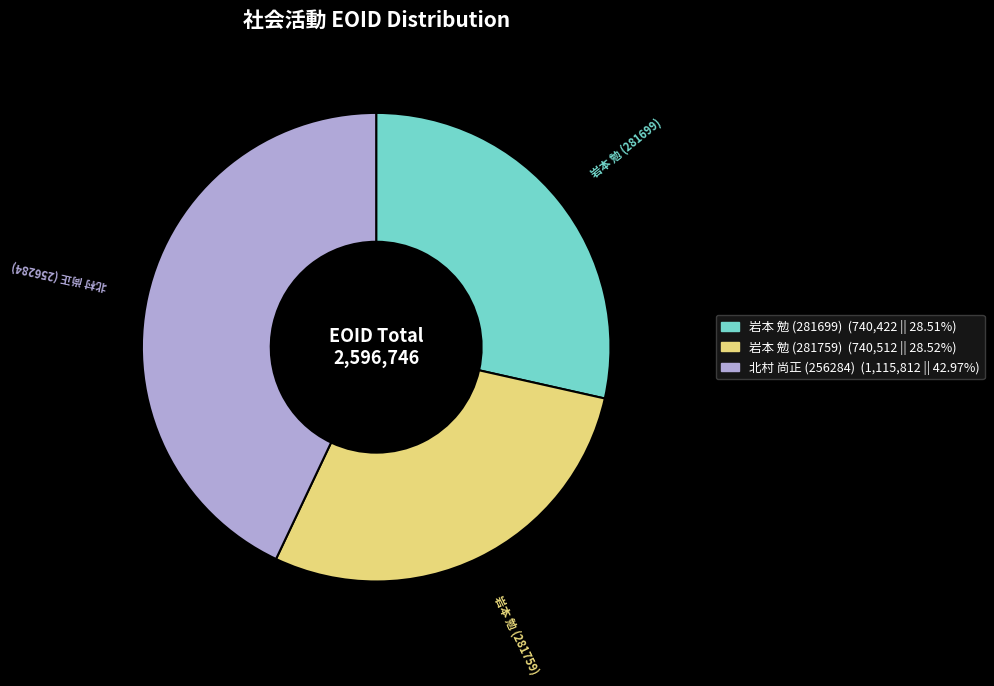

Which category has the biggest portion of the pie?

北村 尚正 (256284)